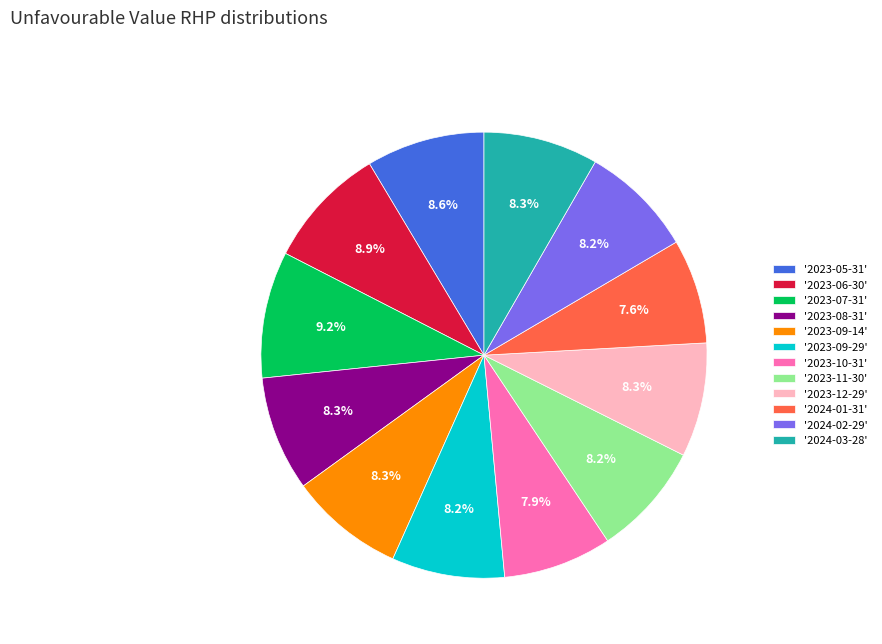

What is the ratio of the value at '2024-02-29' to the value at '2023-08-31'?

1.0